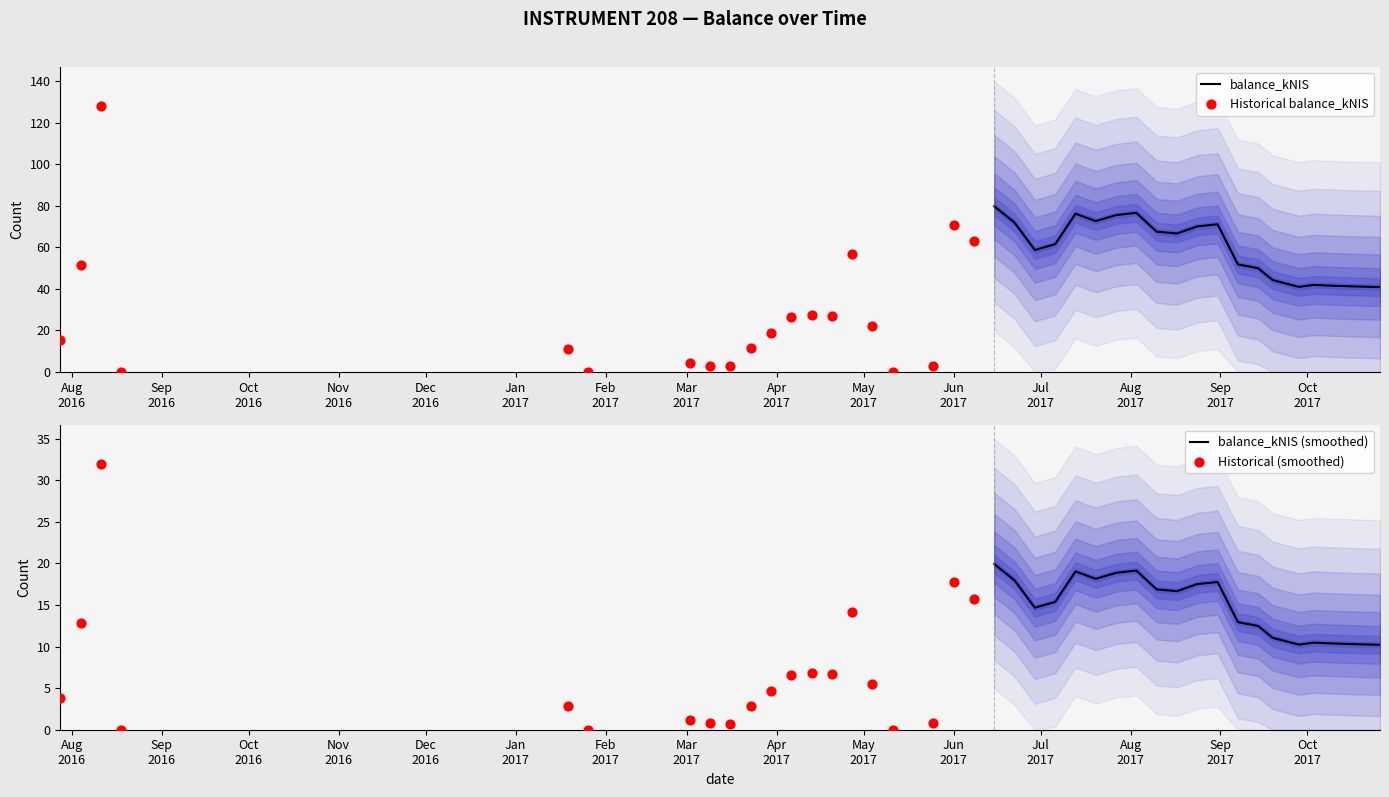

What are all the series names shown in the legend?

balance_kNIS, Historical balance_kNIS, balance_kNIS (smoothed), Historical (smoothed)